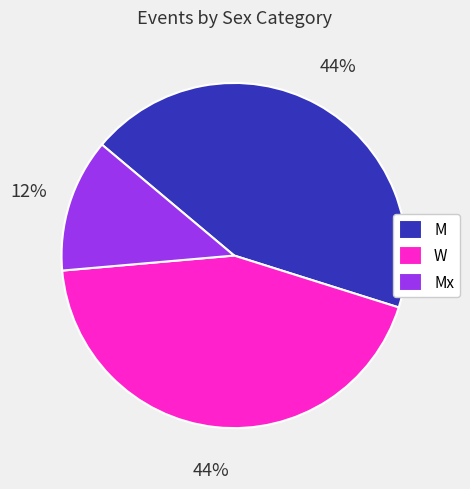

Is Mx the majority of the pie?

No